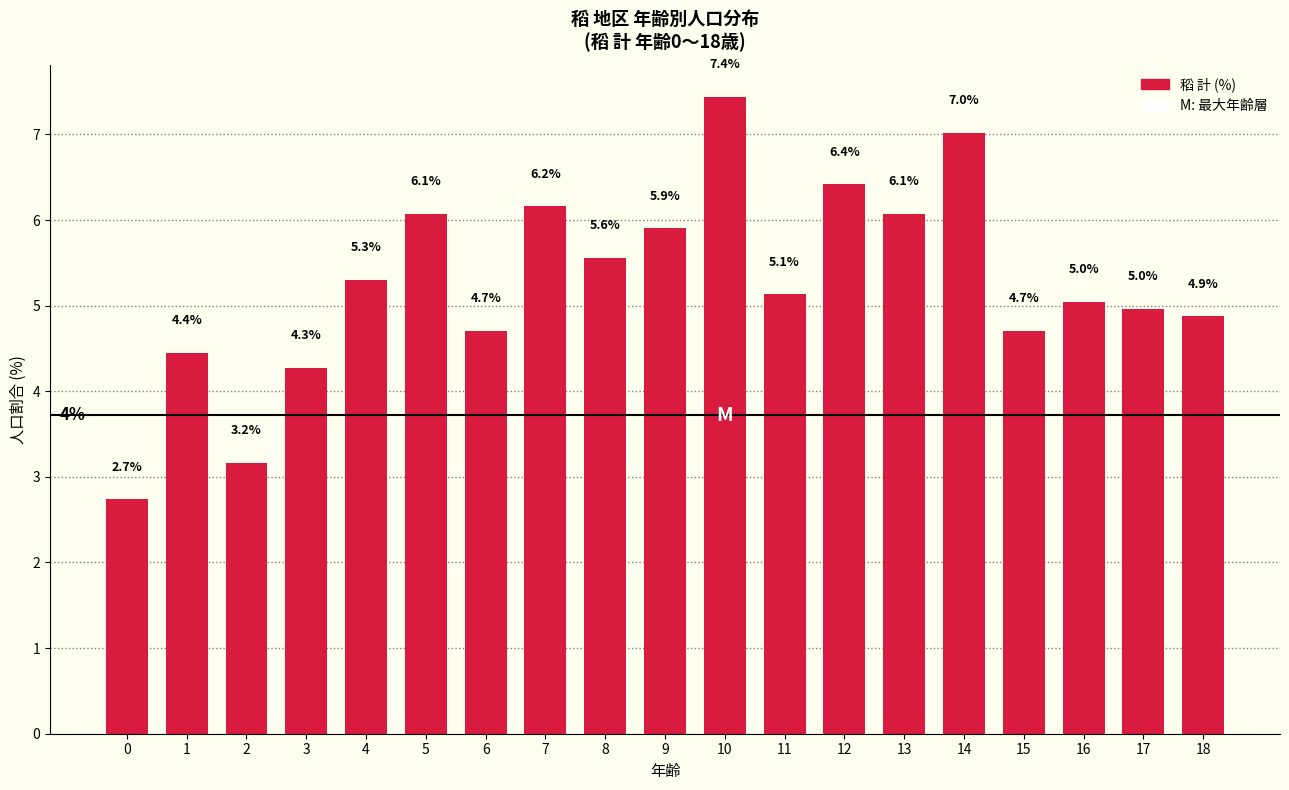

What is the difference between the maximum and minimum values?

4.7